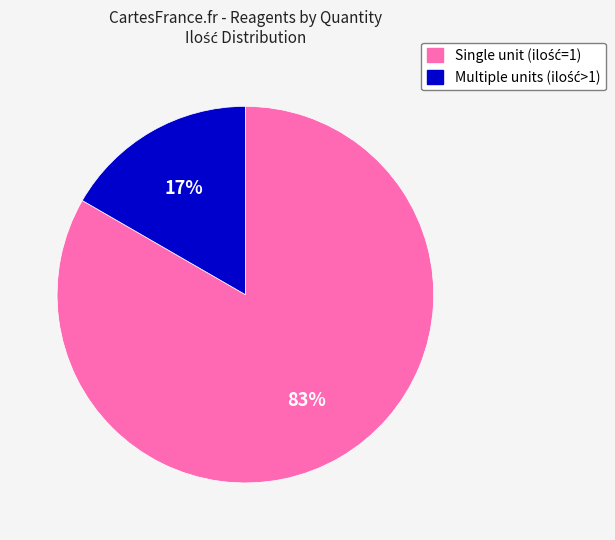

Is there a majority slice in this chart?

Yes